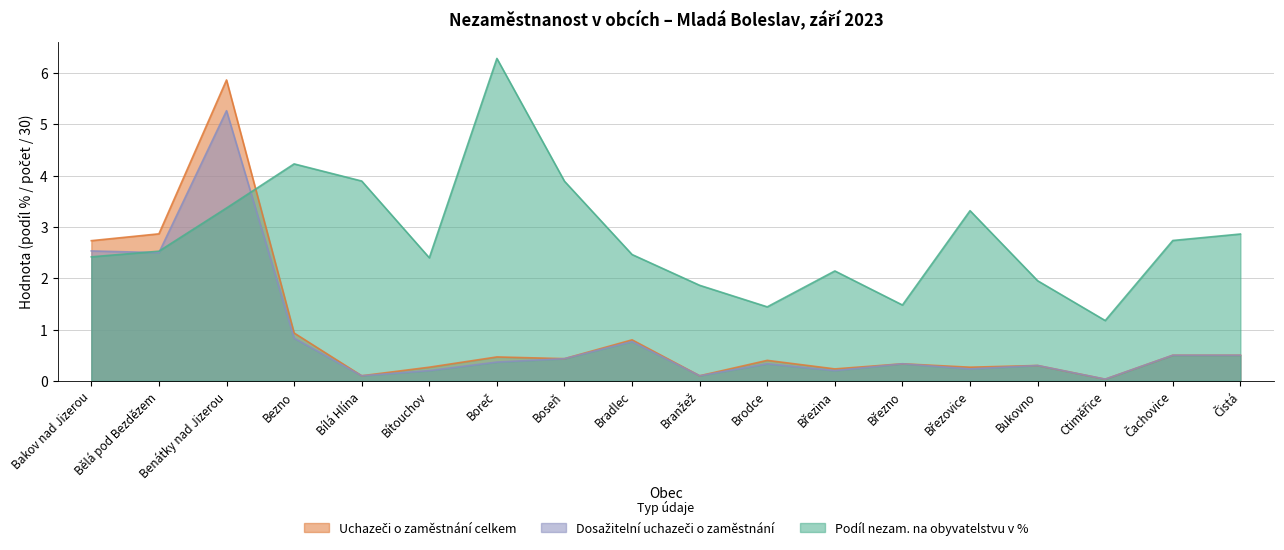

What is the maximum value shown in the chart?

6.3